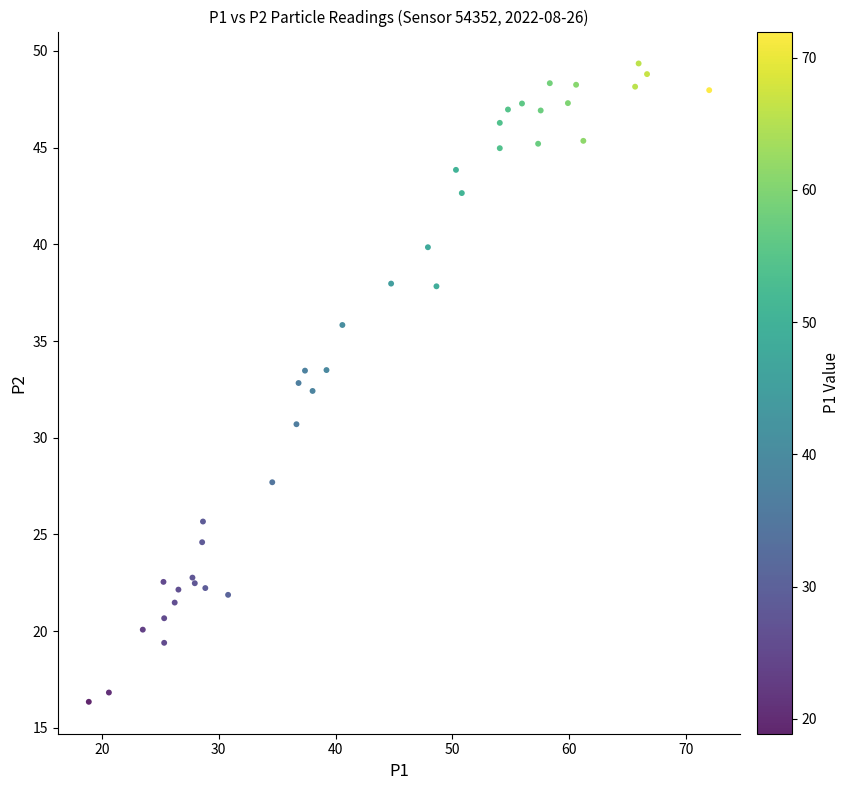

What Y value in the scatter plot is closest to 32?

32.4